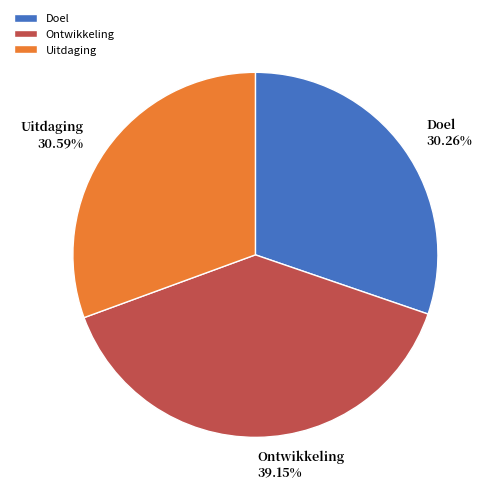

To the nearest percent, what portion does Uitdaging represent?

31%